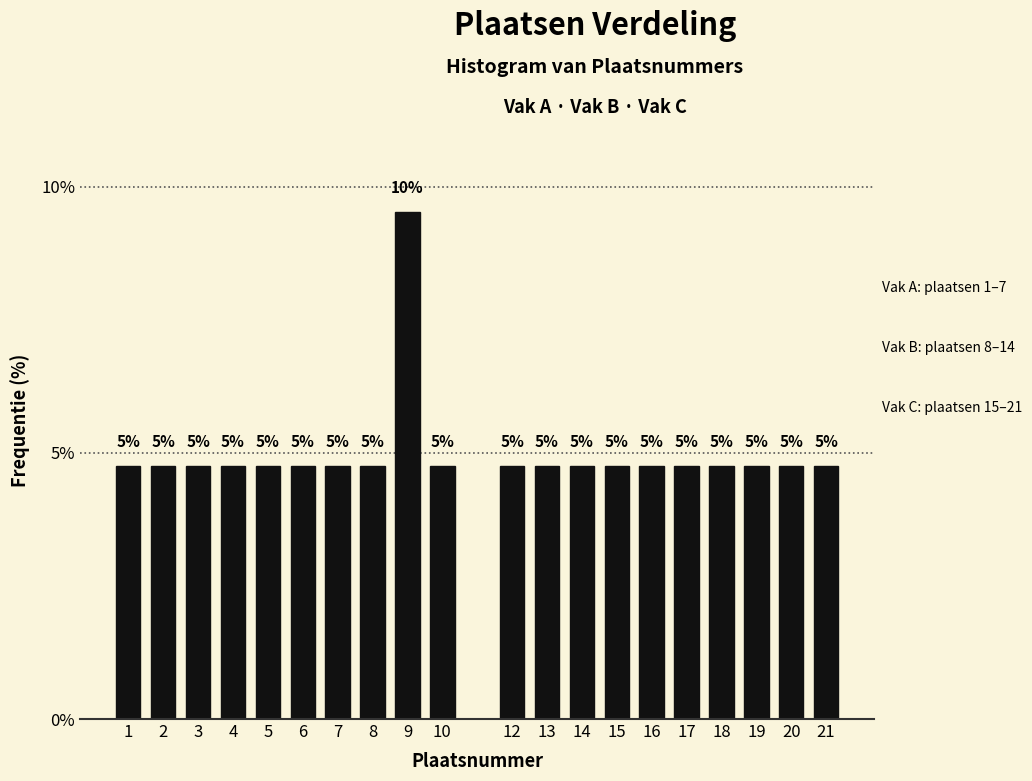

How many bars are there in total?

20